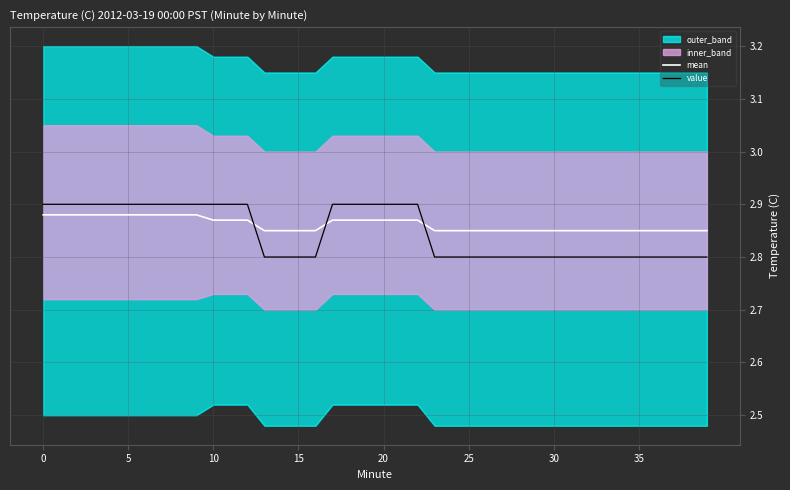

True or false: value has more than 2 points higher than both neighbors.

False